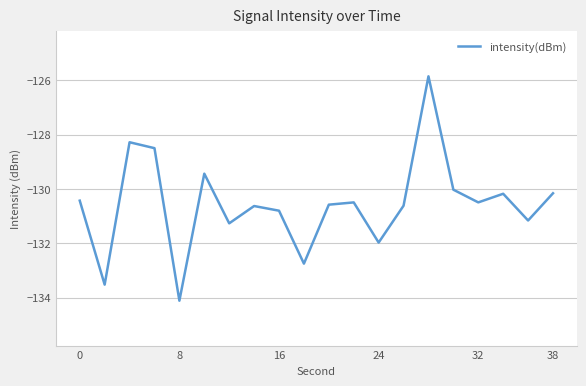

What is the difference between the maximum and minimum values?

8.3